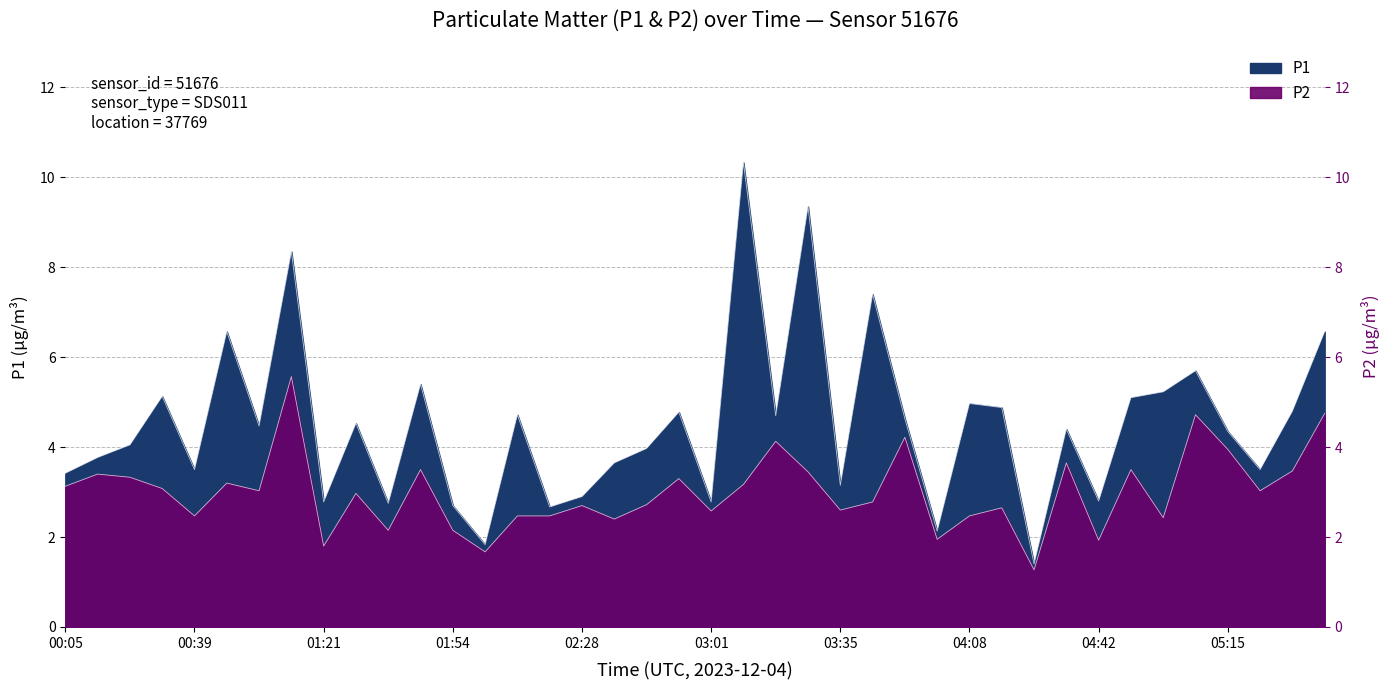

What is the spread (max minus min) of values at 03:18?

0.6